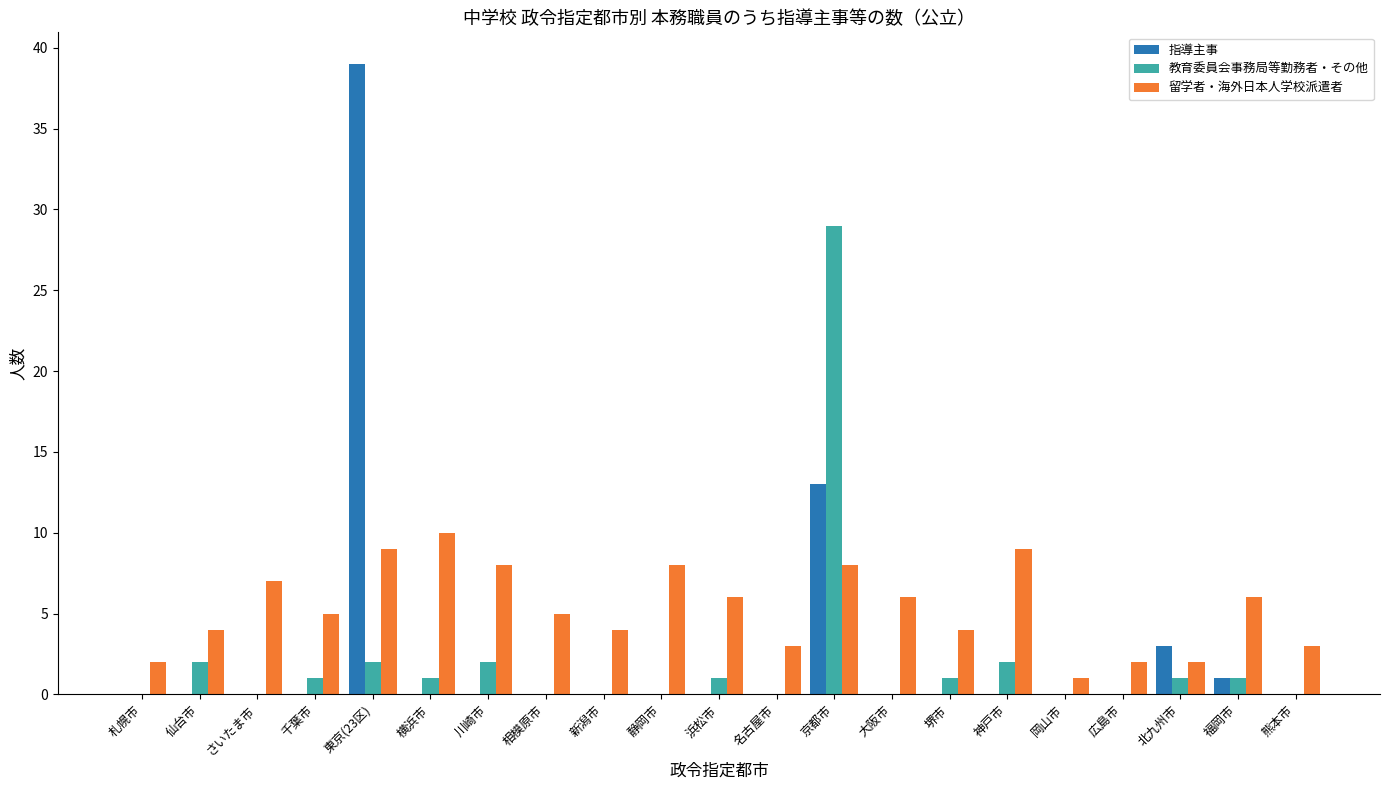

What is the sum of all 教育委員会事務局等勤務者・その他 values?

43